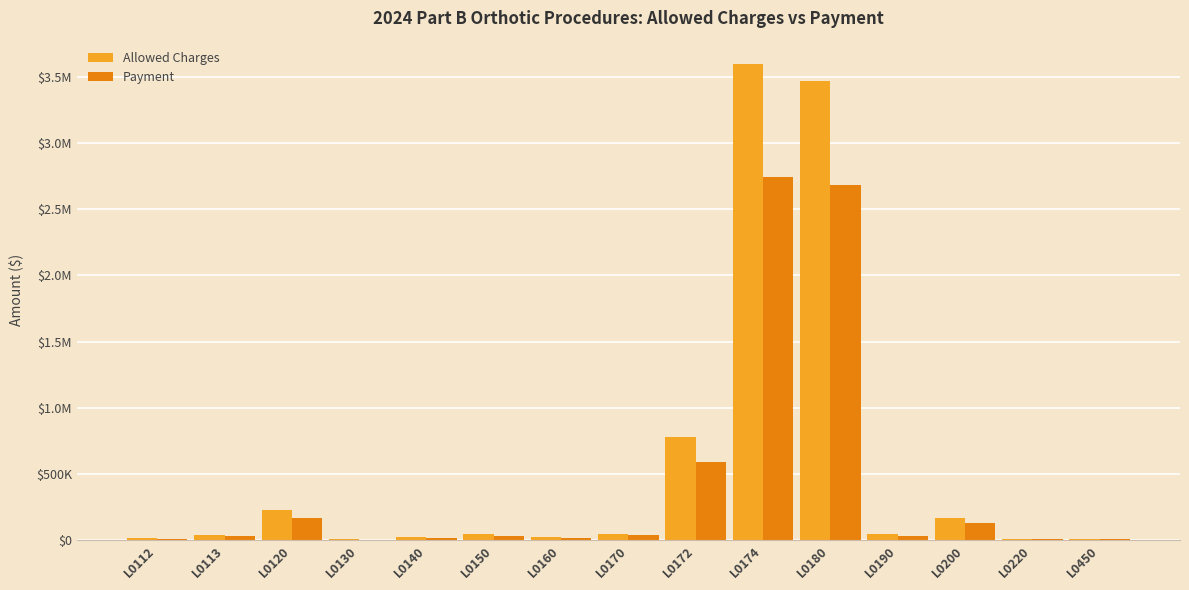

What is the spread (max minus min) of values at L0450?

3196.8